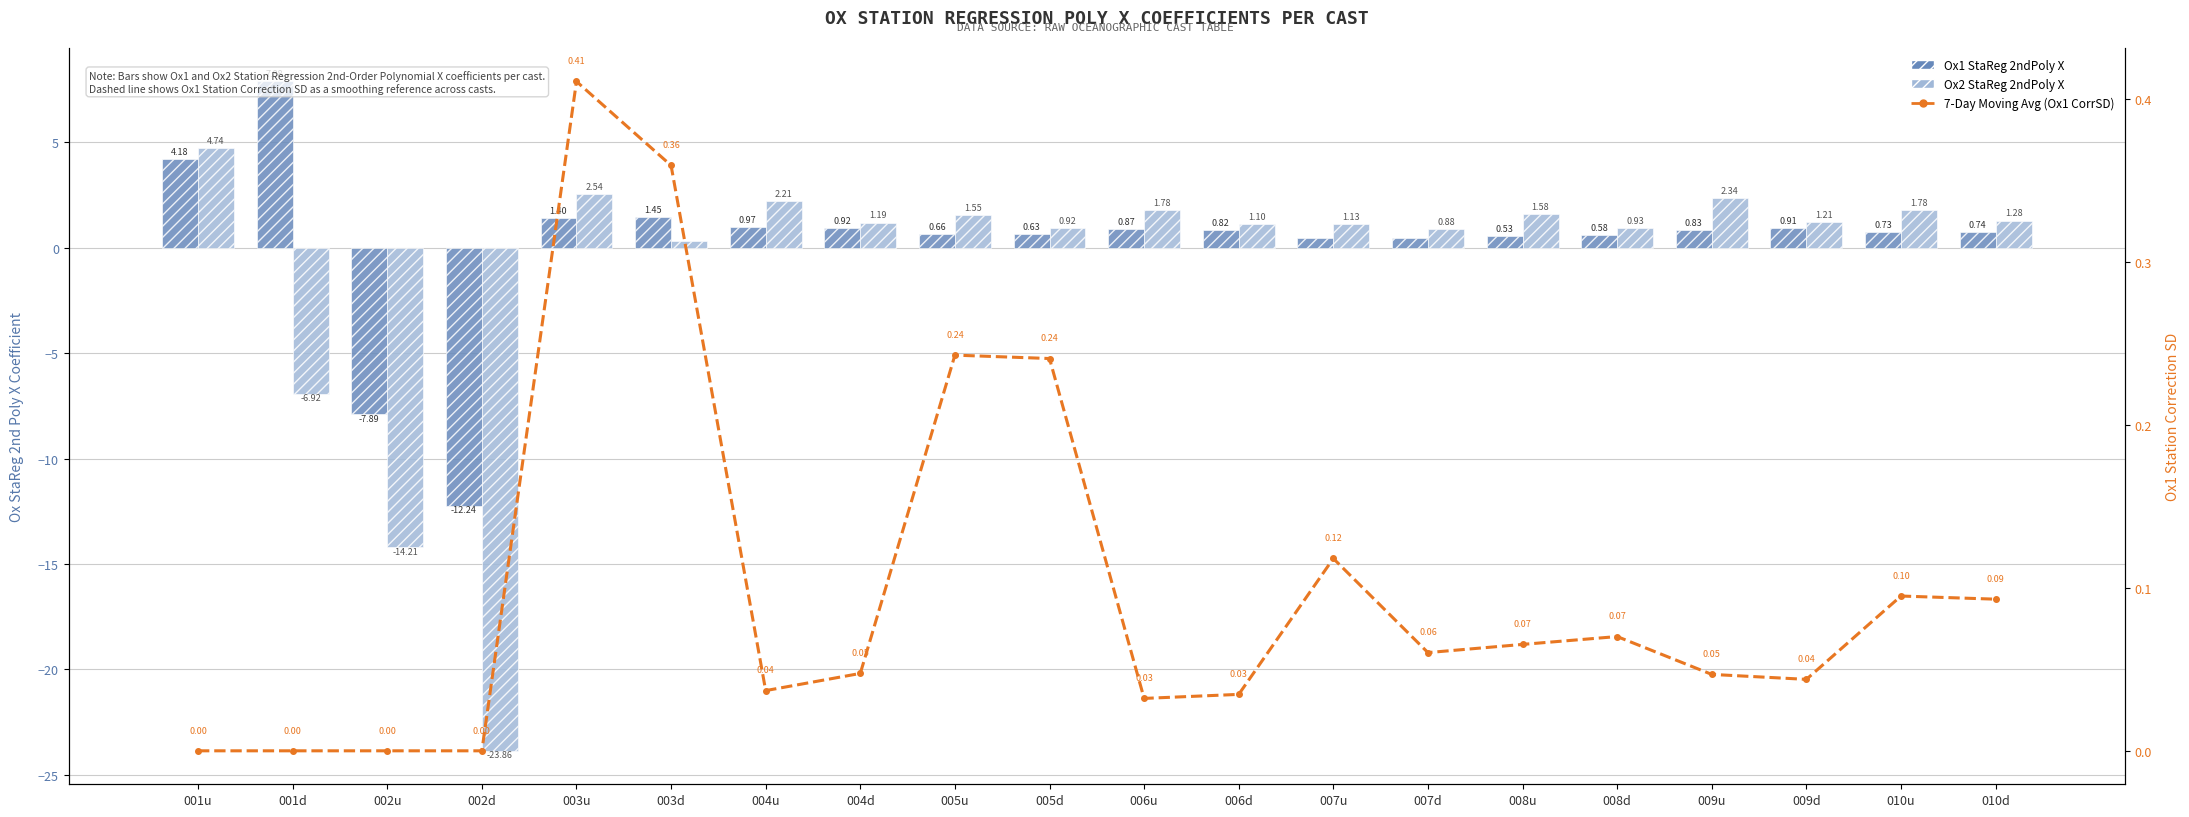

At which category is the sum across all series the highest?

001u